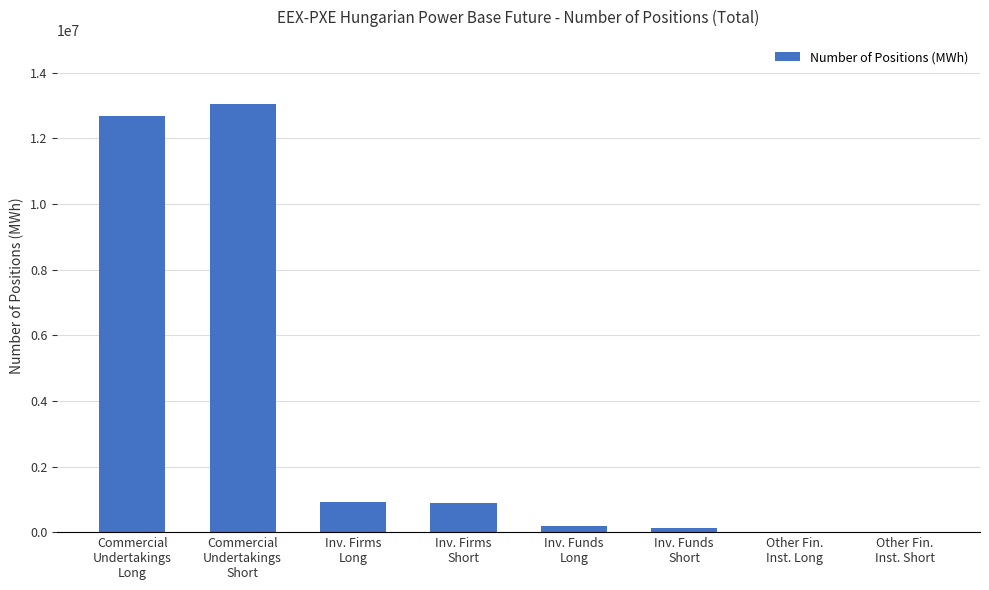

What is the sum of all values?

27856788